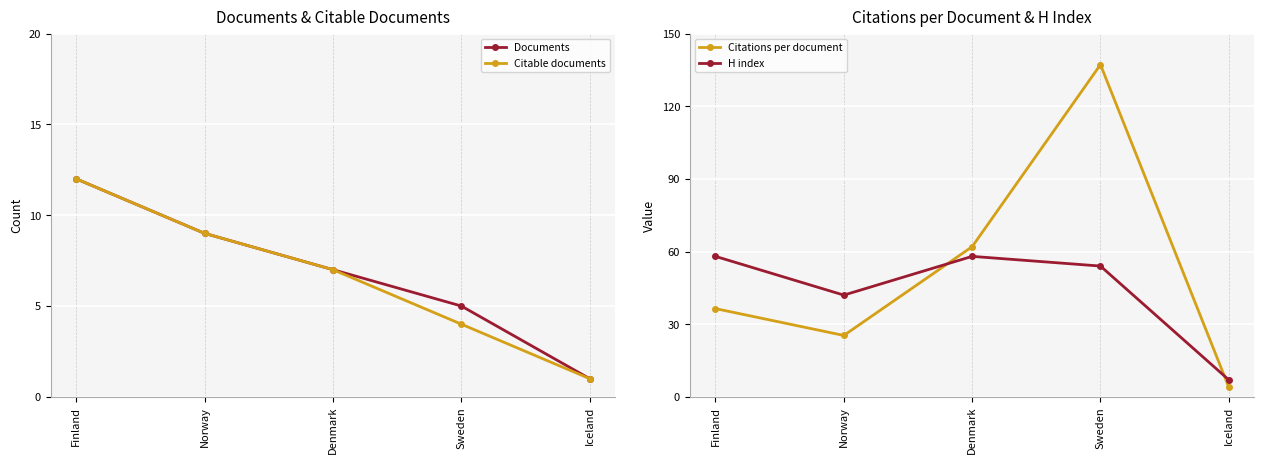

True or false: Citations per document and Documents cross at least once.

False